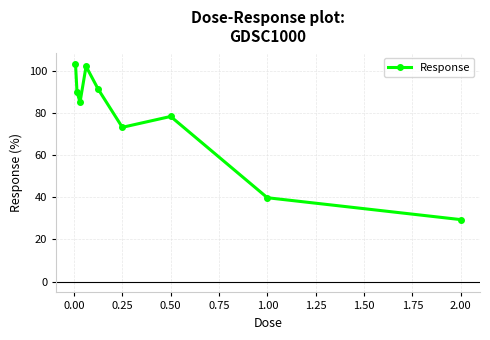

What is the average value?

76.9